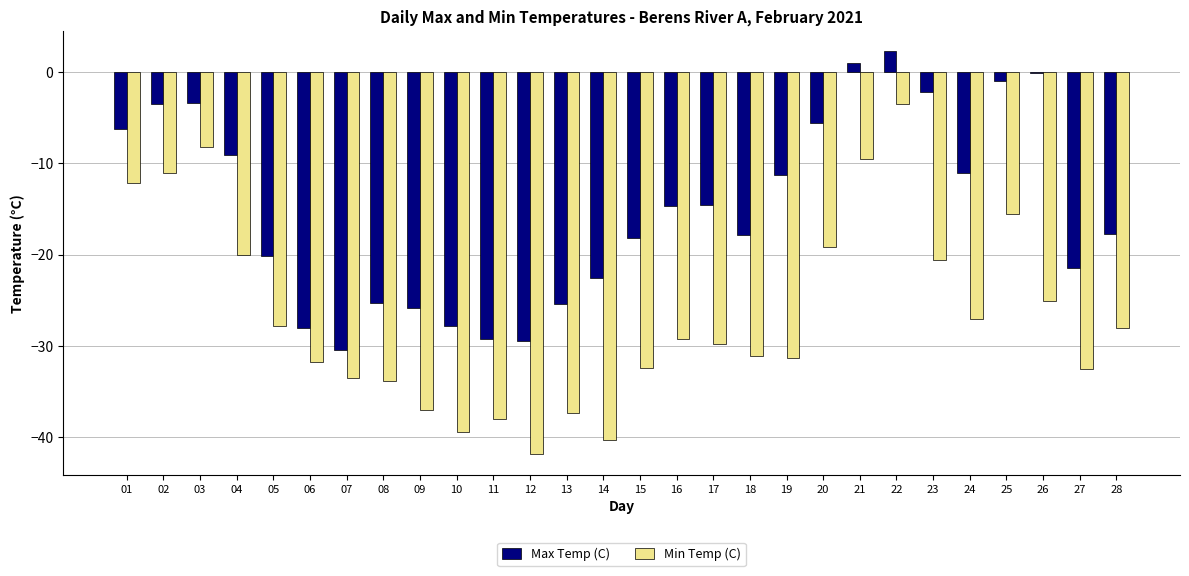

Which category has the highest value in the Max Temp (C) series?

22